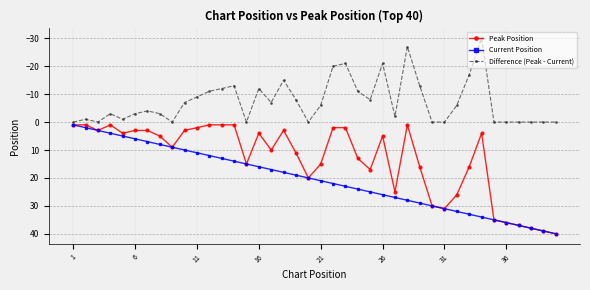

What is the minimum value shown in the chart?

-30